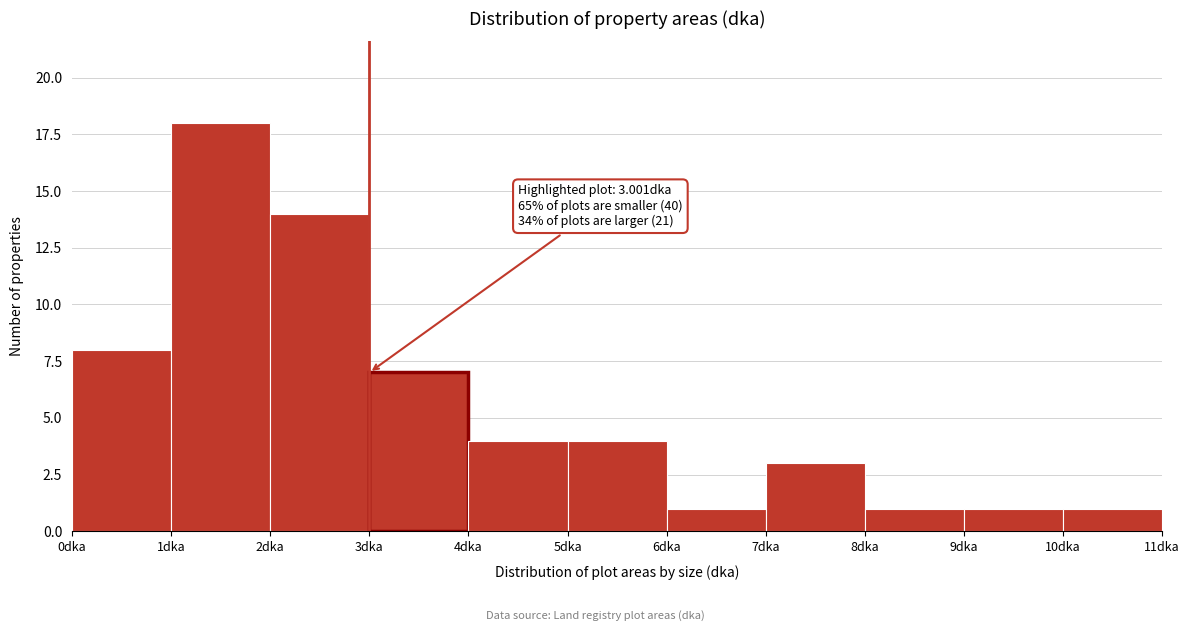

Over which range of the x-axis is the bar tallest?

1 to 2